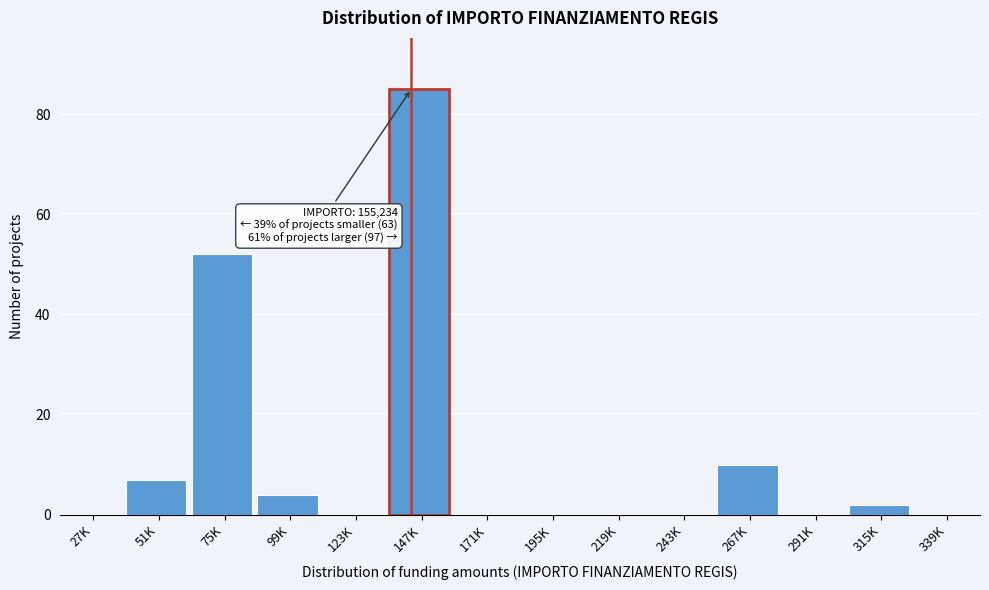

Reading right to left, transcribe all the data shown in this chart.

339K=0	315K=2	291K=0	267K=10	243K=0	219K=0	195K=0	171K=0	147K=85	123K=0	99K=4	75K=52	51K=7	27K=0